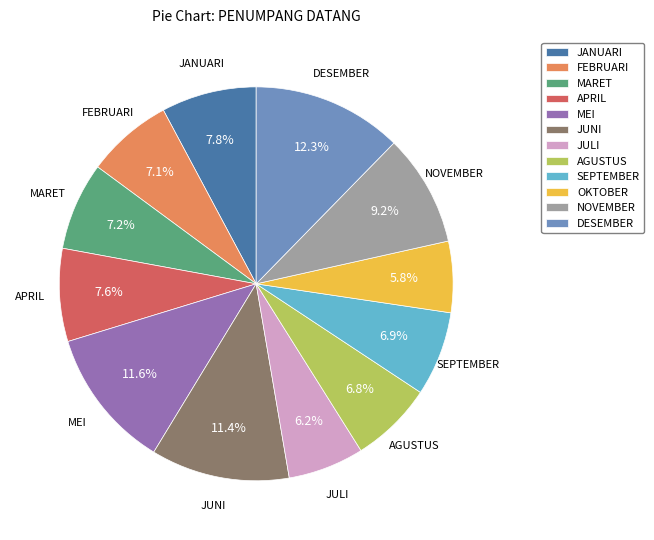

What percentage is the OKTOBER slice, to the nearest percent?

6%